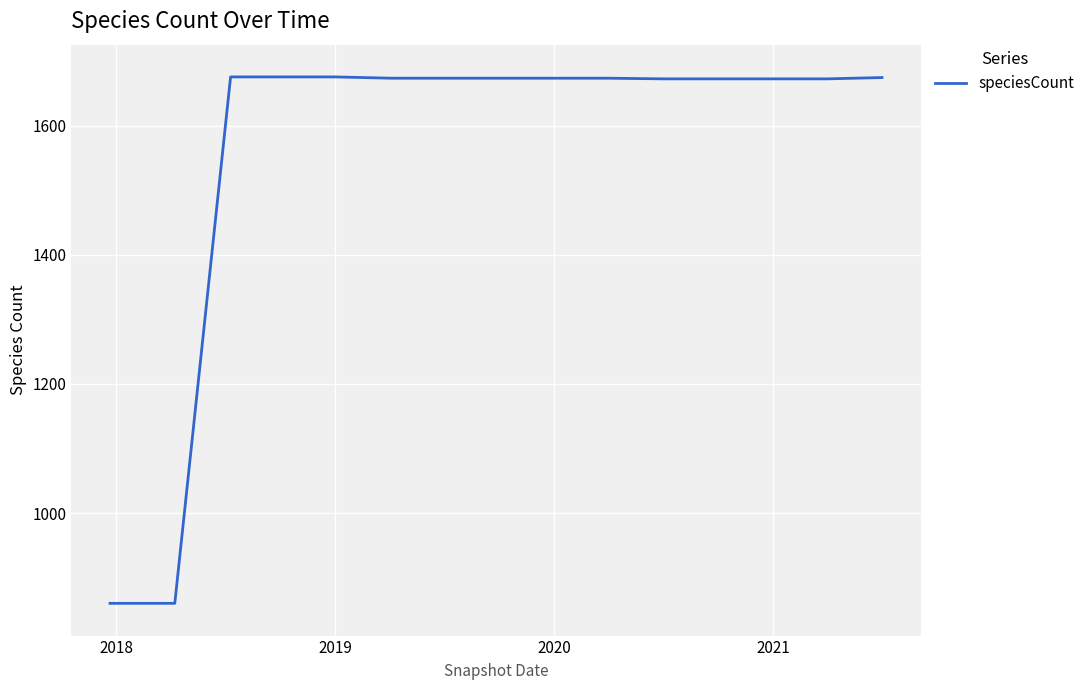

What is the difference between the maximum and minimum values?

816